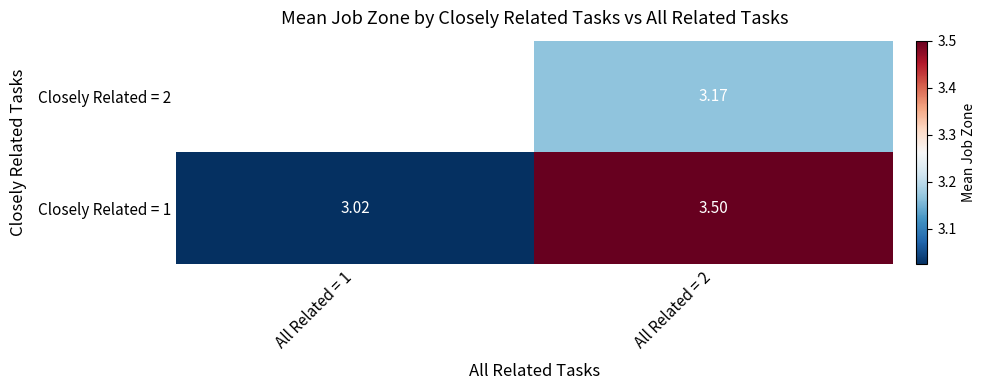

What is the spread (max minus min) of values at All Related = 2?

0.3